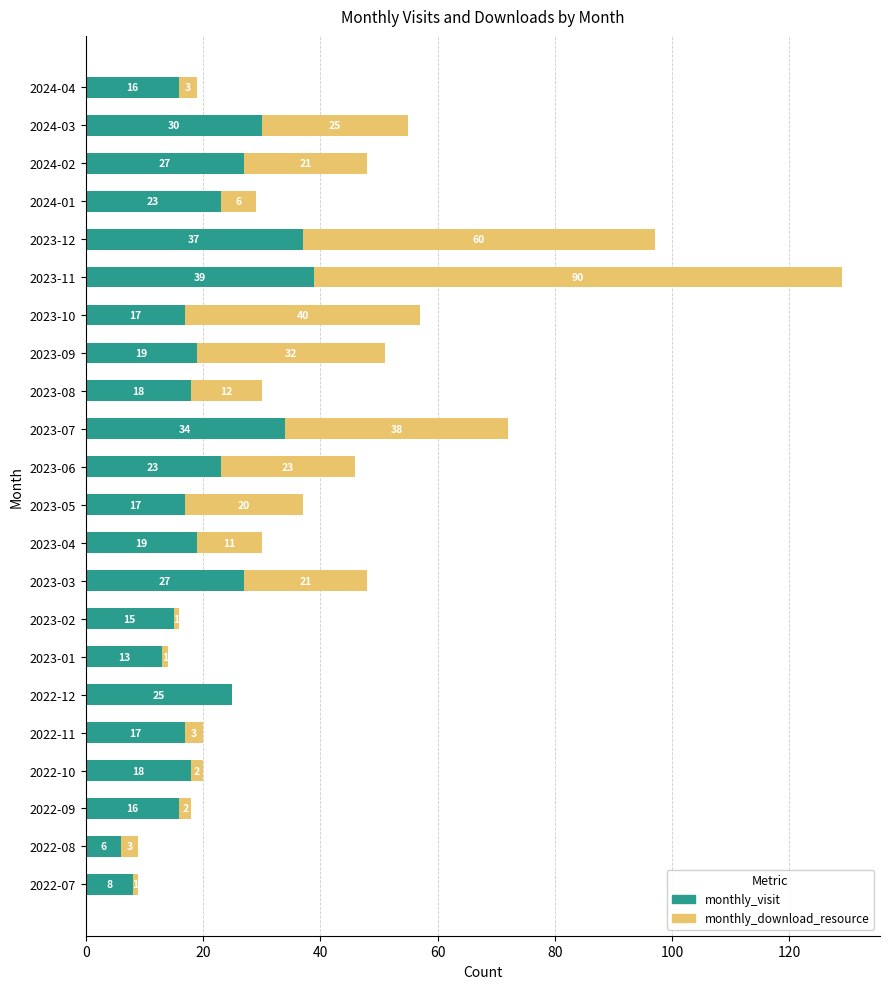

At which label does monthly_visit reach its peak?

2023-11